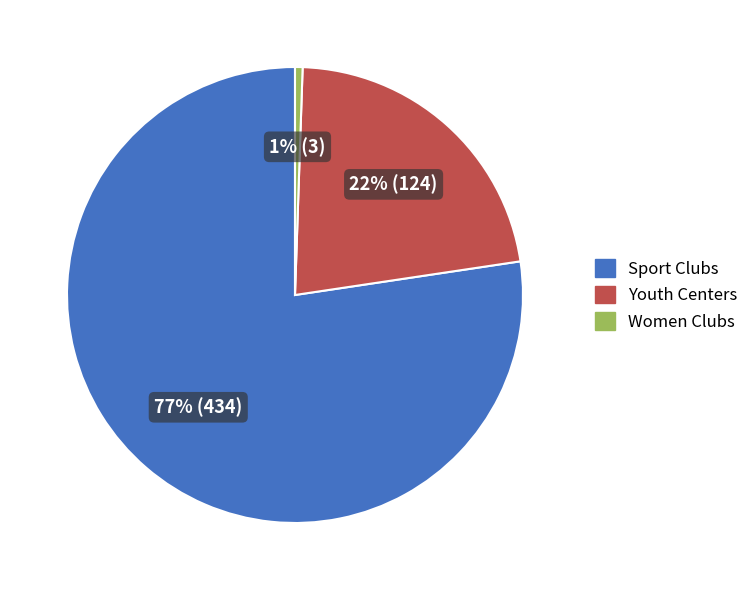

Does any single category account for the majority?

Yes